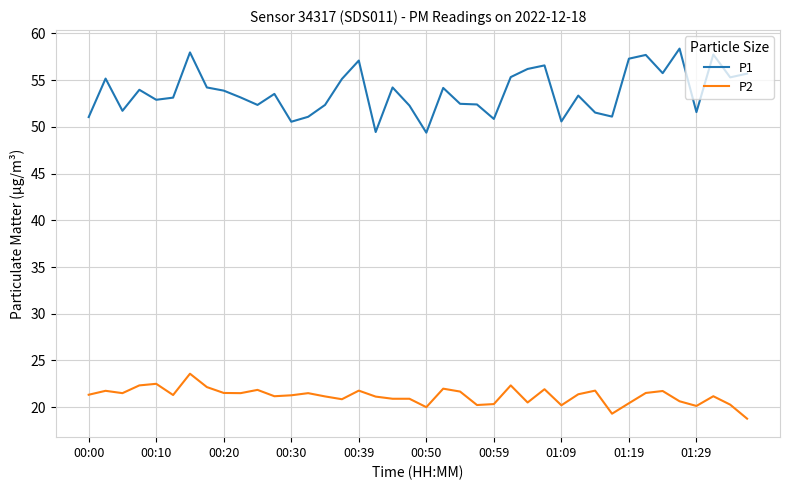

List the series in order of their overall mean, lowest first.

P2, P1